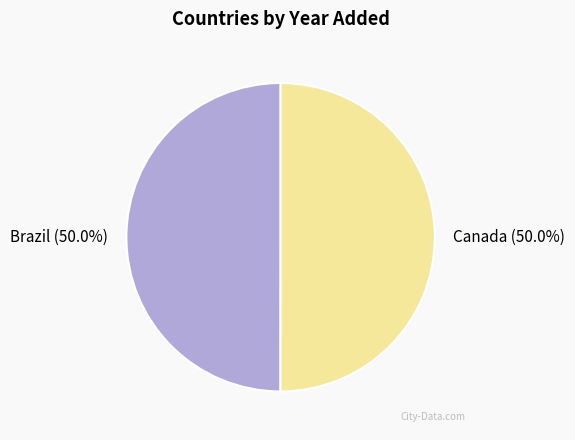

How much of the chart is everything except Canada?

50.0%